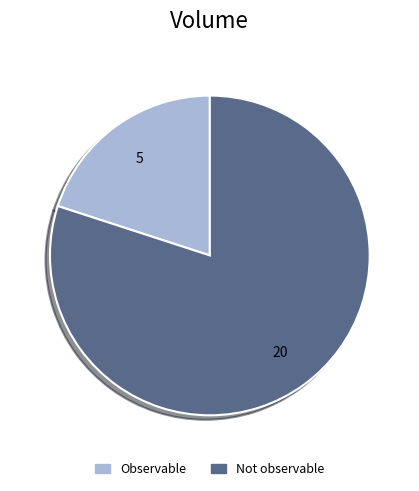

Which slice is the smallest?

Observable